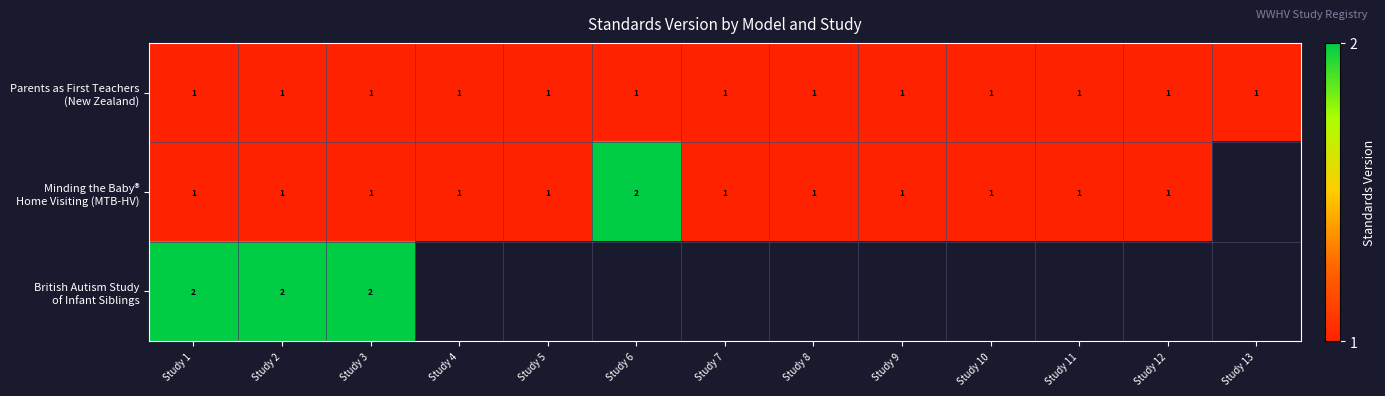

What is the total value across all series at Study 3?

4